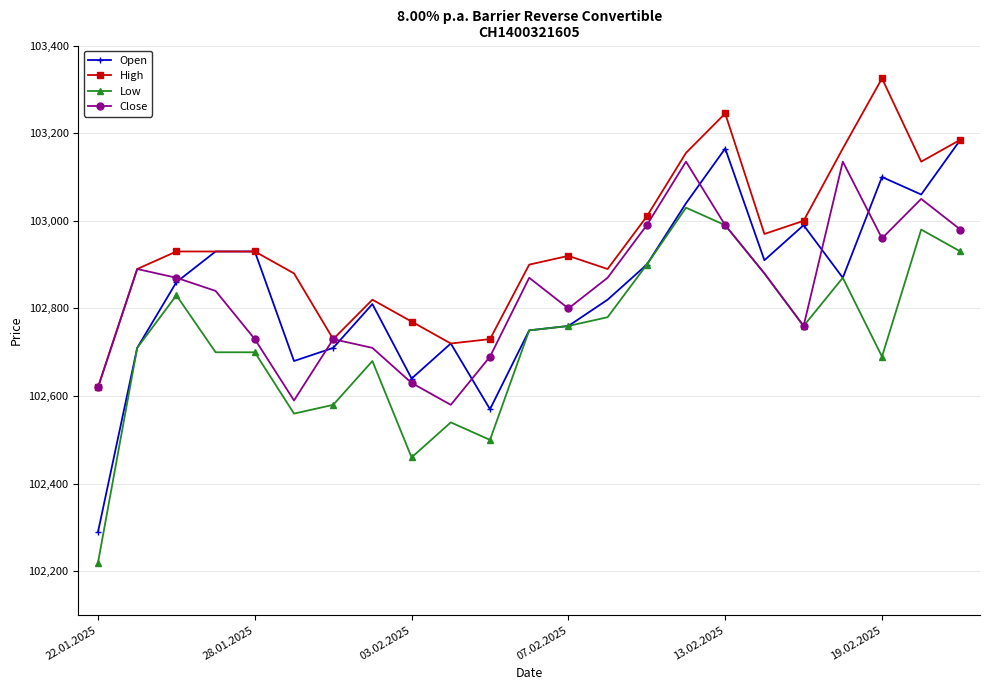

What is the sum of all Low values?

2362800